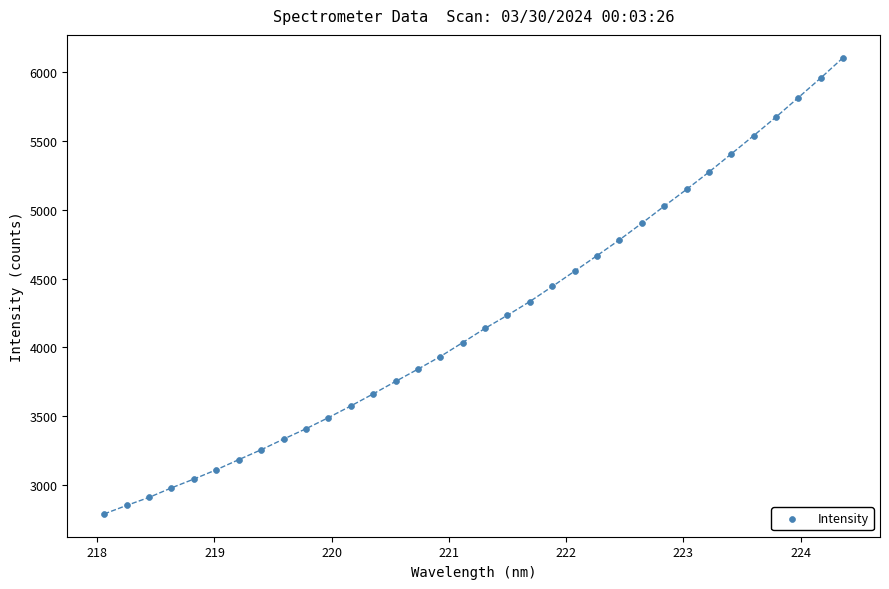

What is the range of Y values (max minus min)?

3310.6